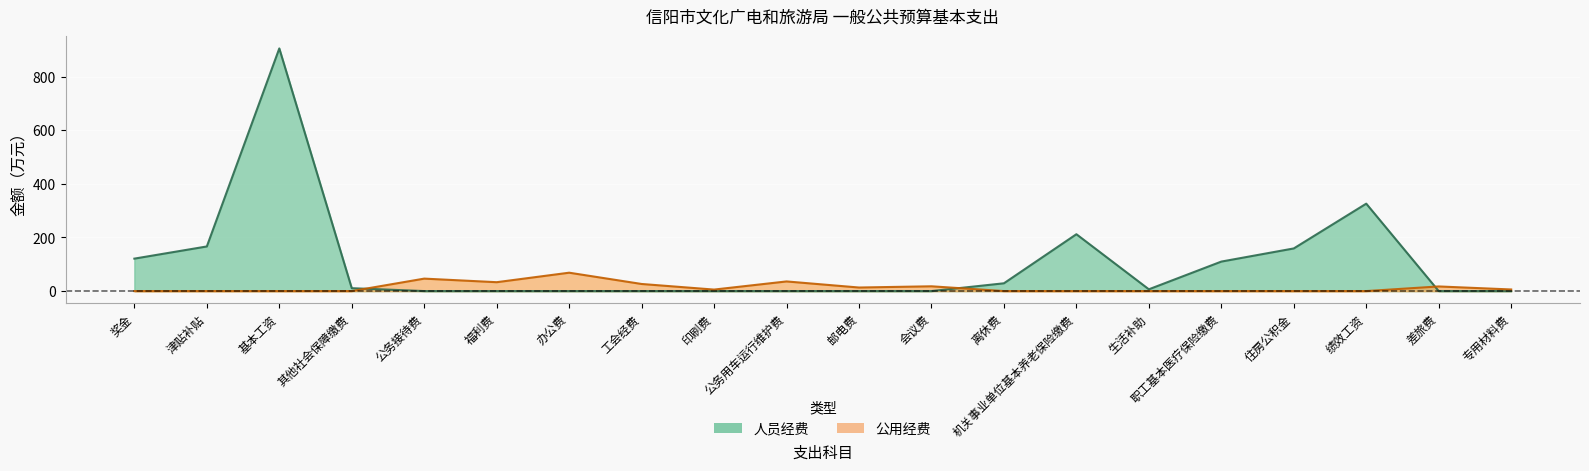

True or false: 人员经费 has a value of 0.0 at 公务接待费.

True